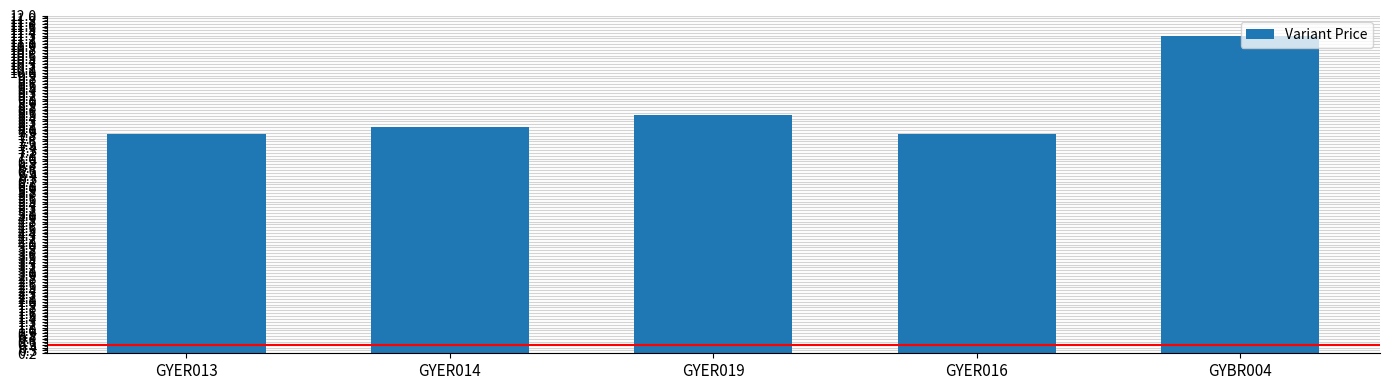

Does the chart contain any negative values?

No